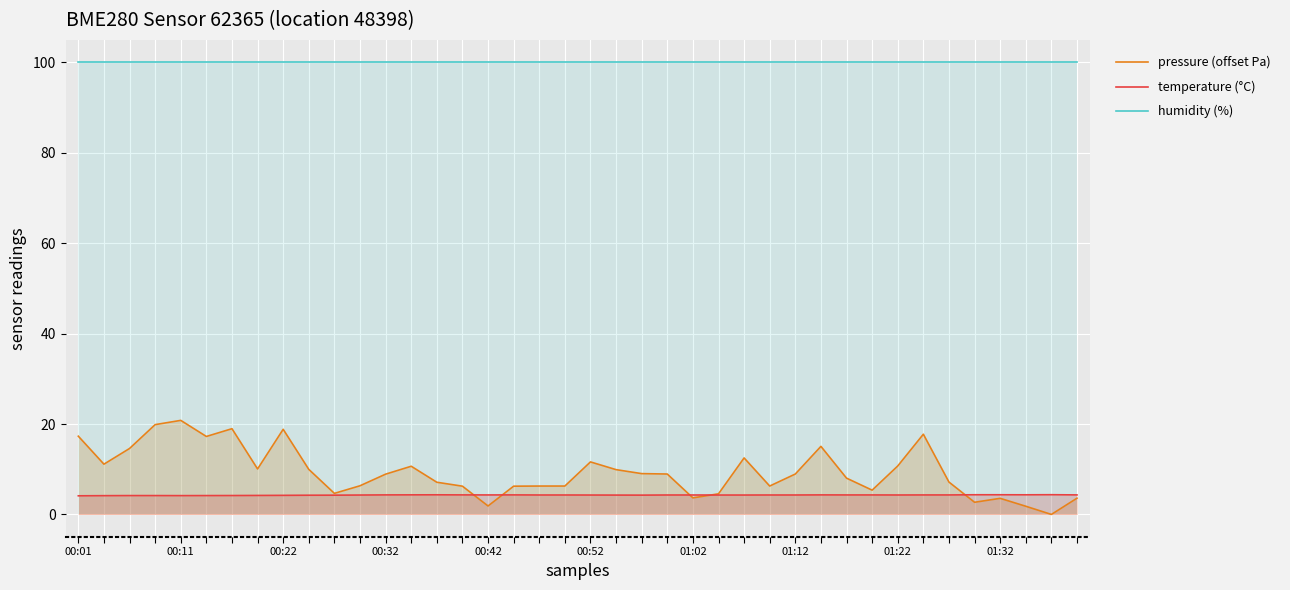

What is the value of the pressure (offset Pa) point at the 4th from the left?

19.9